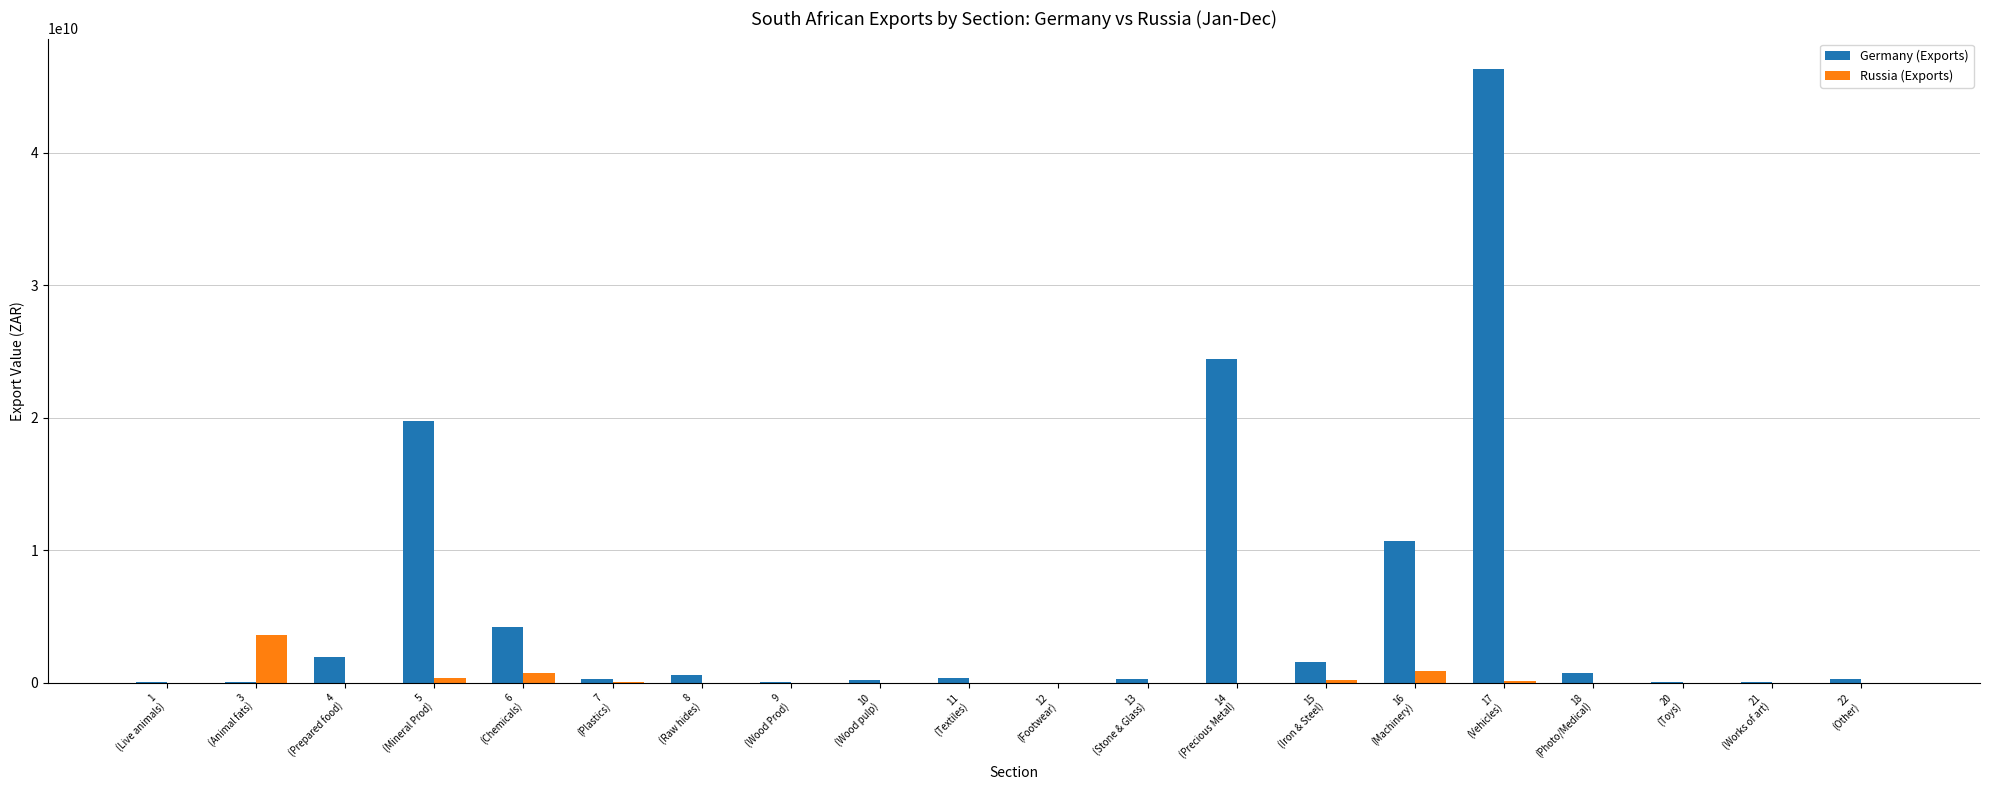

Which series has the largest total across all categories?

Germany (Exports)